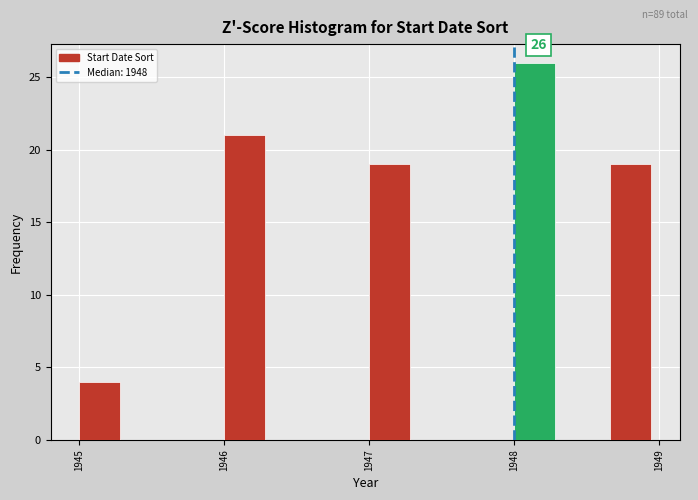

Around what value on the x-axis is the tallest bar? Give the approximate position of its centre, as read against the axis.

1948.1